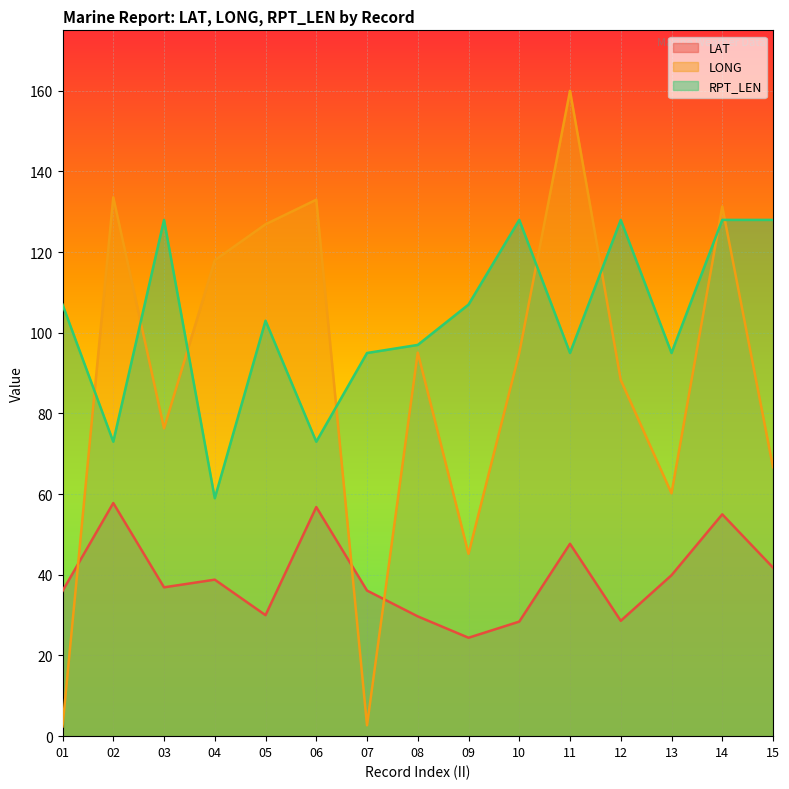

At which category is the sum across all series the highest?

14